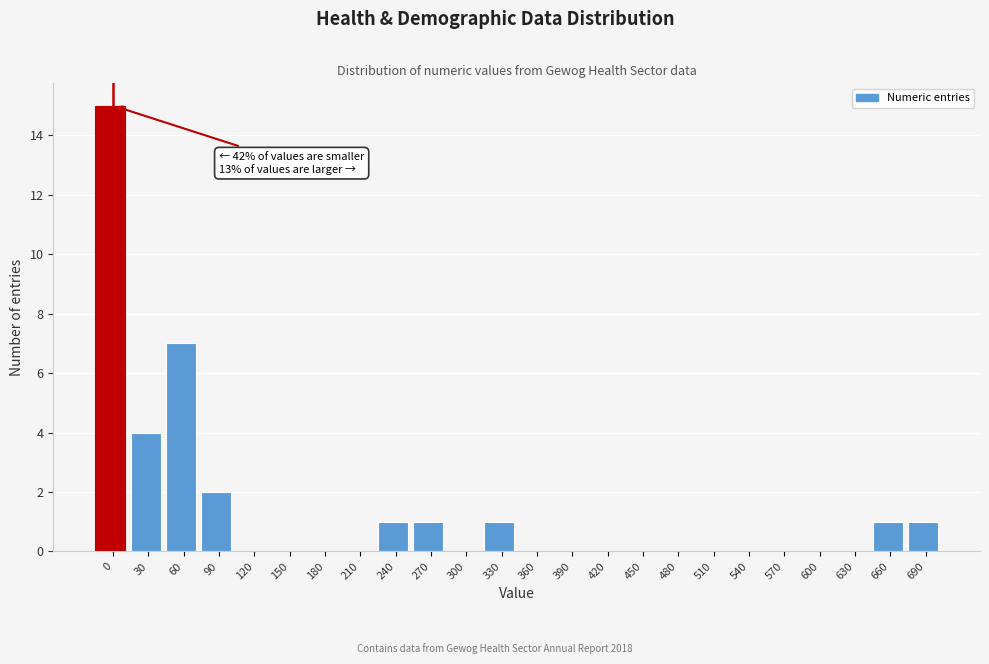

Reading right to left, extract all data points from this chart.

690=1	660=1	630=0	600=0	570=0	540=0	510=0	480=0	450=0	420=0	390=0	360=0	330=1	300=0	270=1	240=1	210=0	180=0	150=0	120=0	90=2	60=7	30=4	0=15